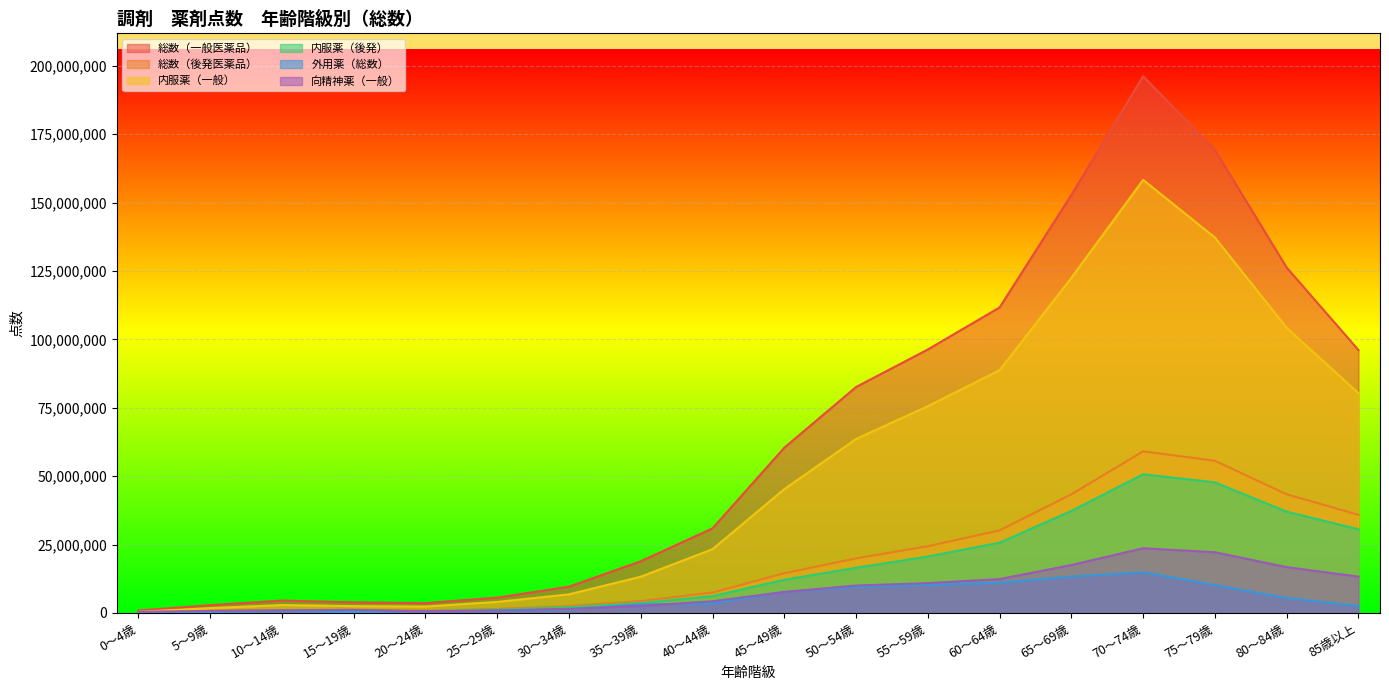

What is the spread (max minus min) of values at 40～44歳?

27476348